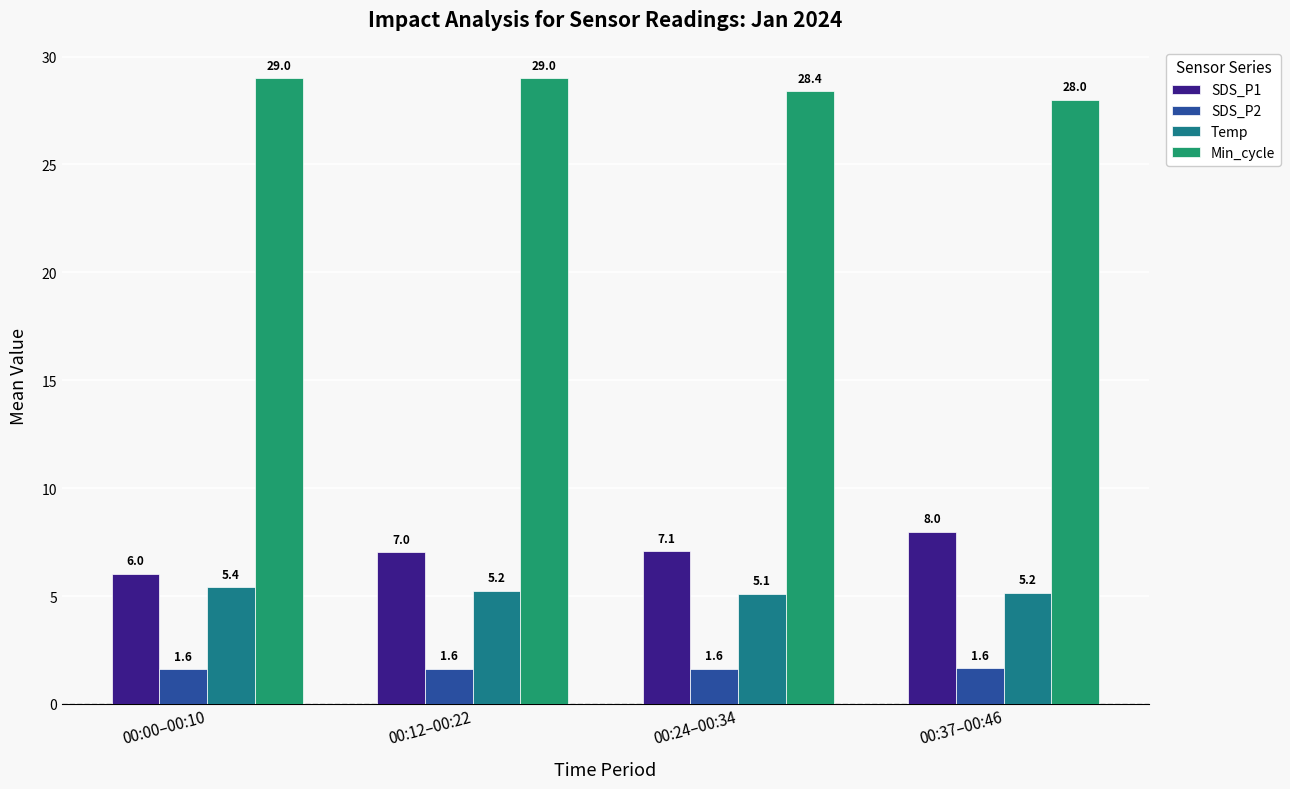

What is the lowest value of the Temp series?

5.1